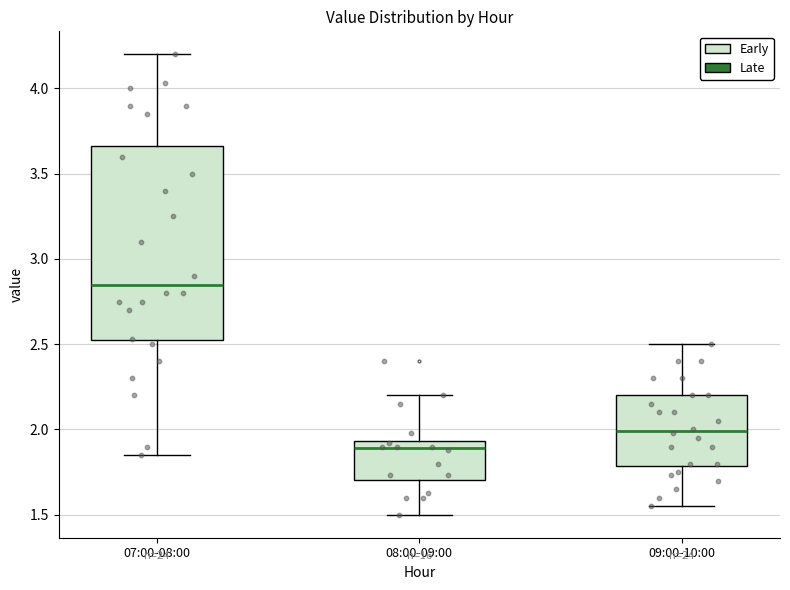

Which box's median line is the highest?

07:00-08:00